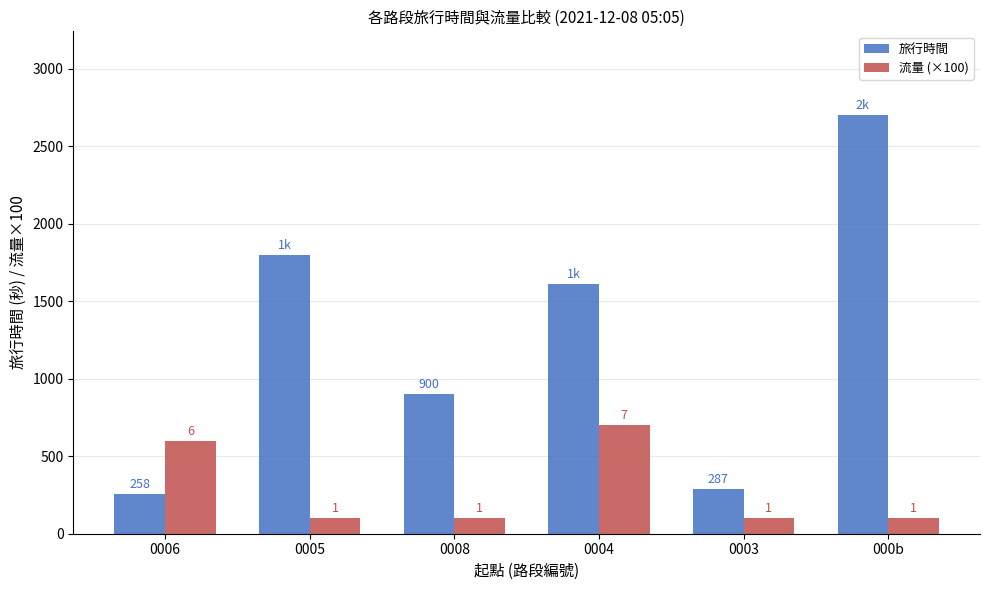

What is the difference between the highest and lowest values at 0006?

342